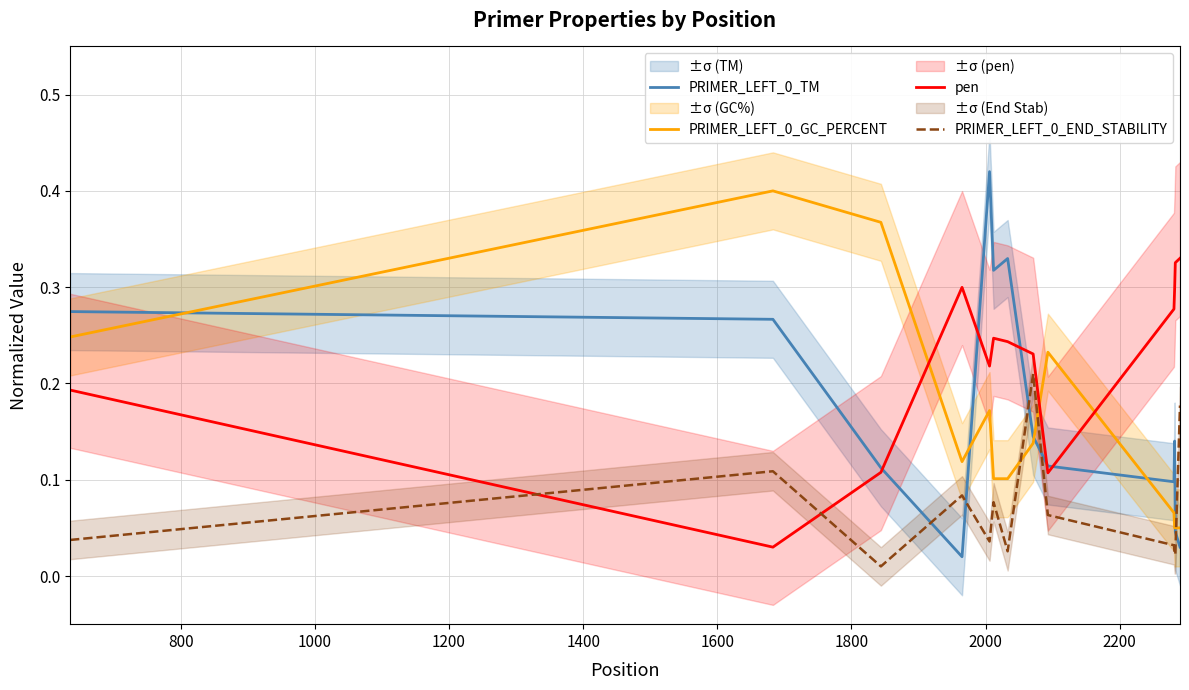

After their last crossing, which series has the higher values: pen or PRIMER_LEFT_0_END_STABILITY?

pen